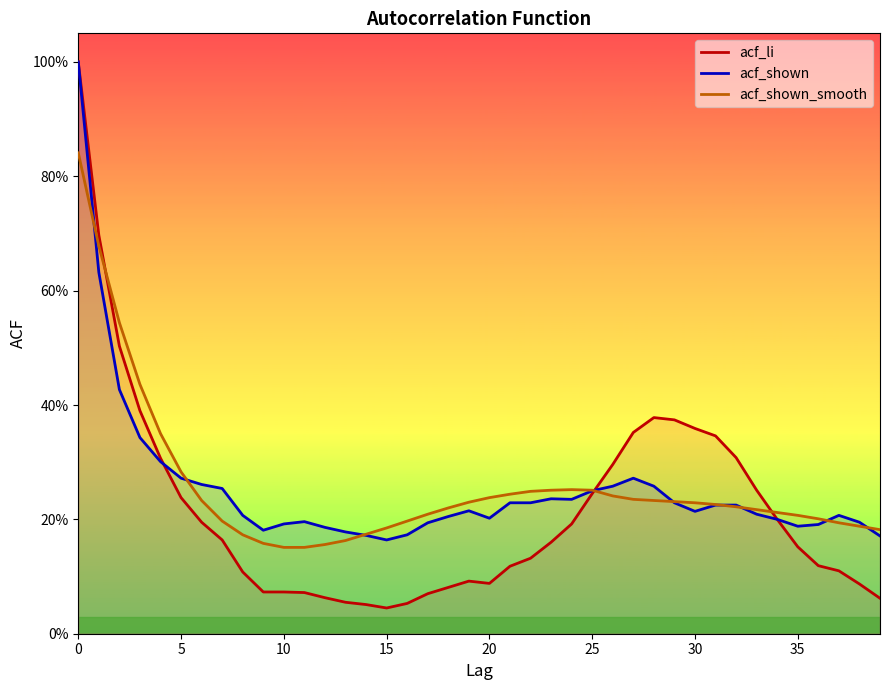

Read the acf_shown value at 36.

0.2